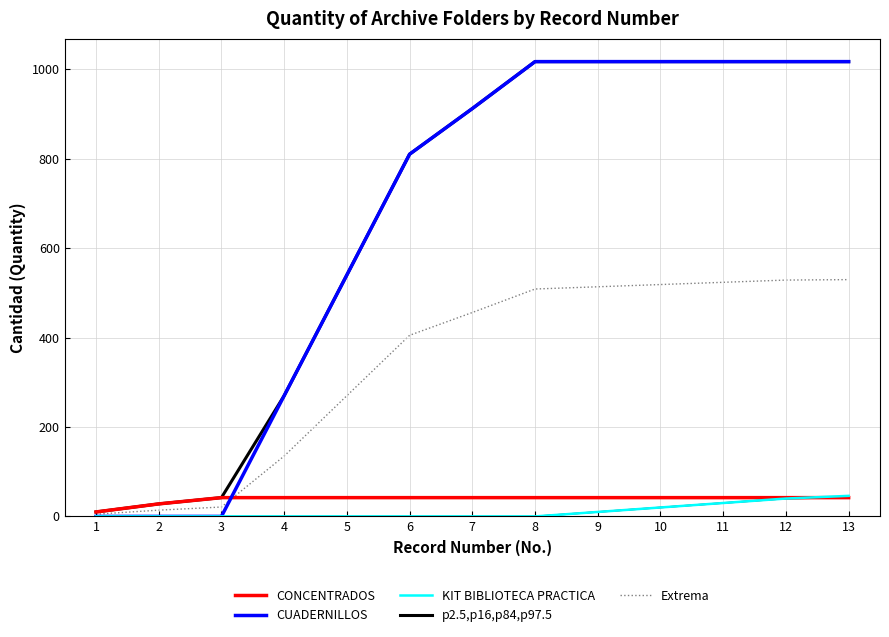

True or false: p2.5,p16,p84,p97.5 has more than 2 interior local peaks.

False